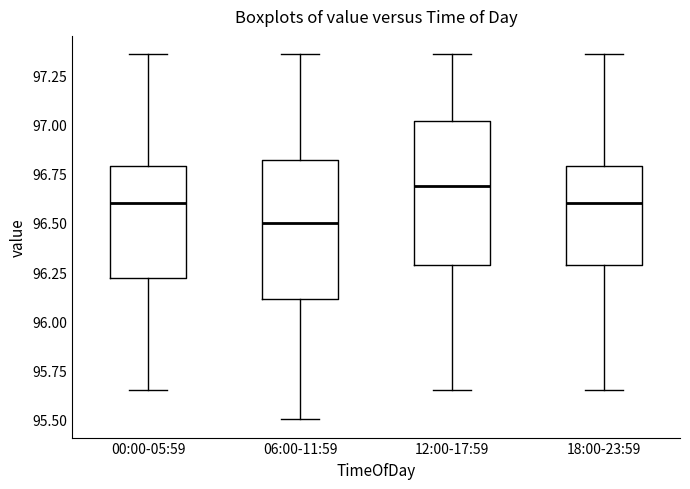

Where is the lower edge of the box for 06:00-11:59 on the y-axis? The values are not printed on the chart, so give them approximately, as read against the axis.

96.10